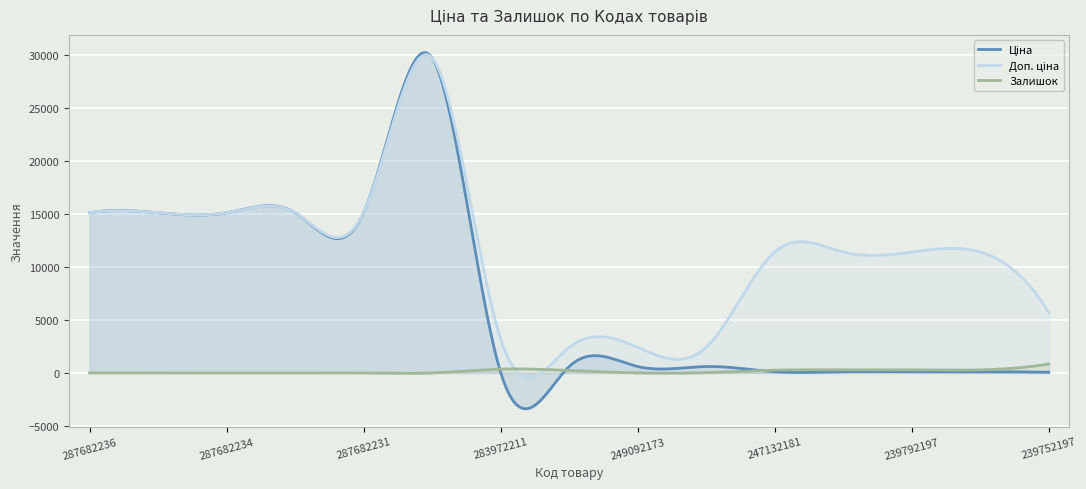

What is the value of the Ціна point at the 1st from the left?

15120.0